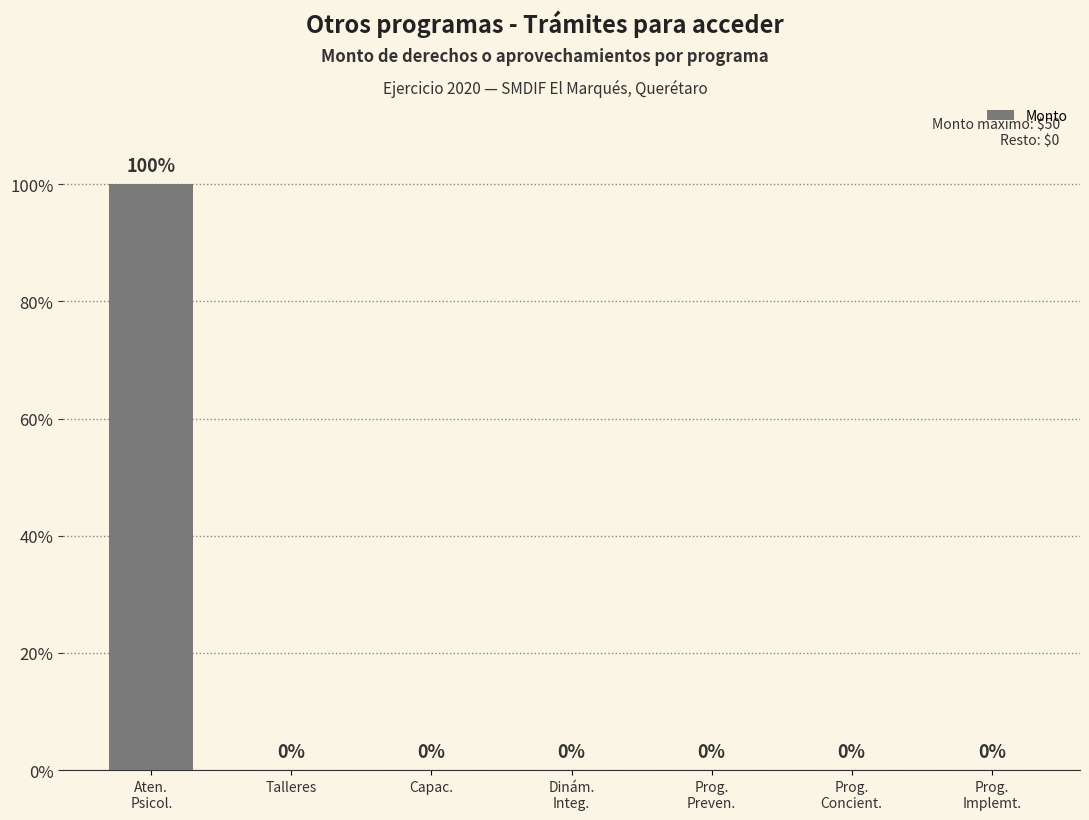

What is the greatest value displayed?

100